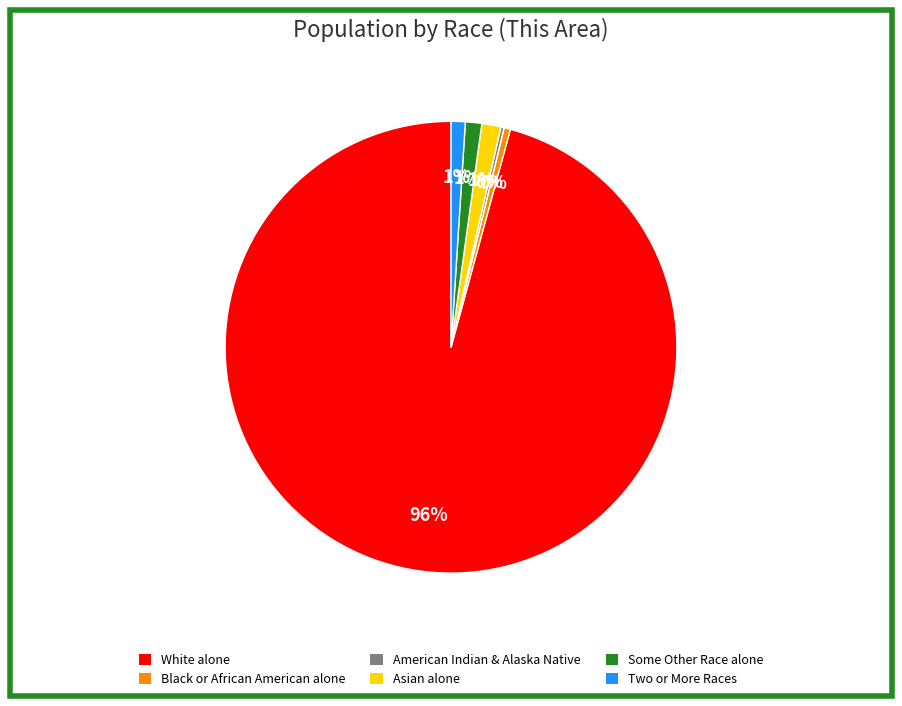

What is the majority slice?

White alone